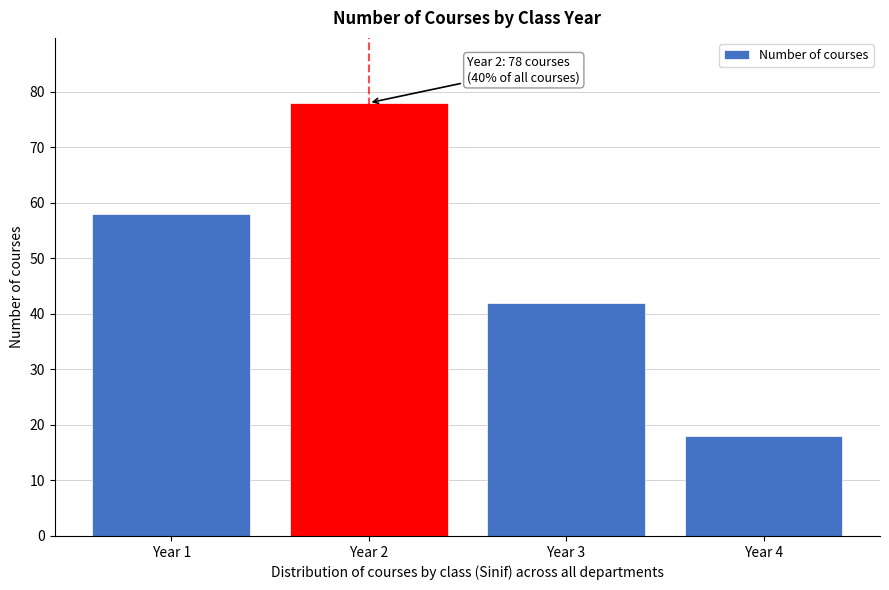

Reading left to right, what are all the values shown in this chart?

58	78	42	18